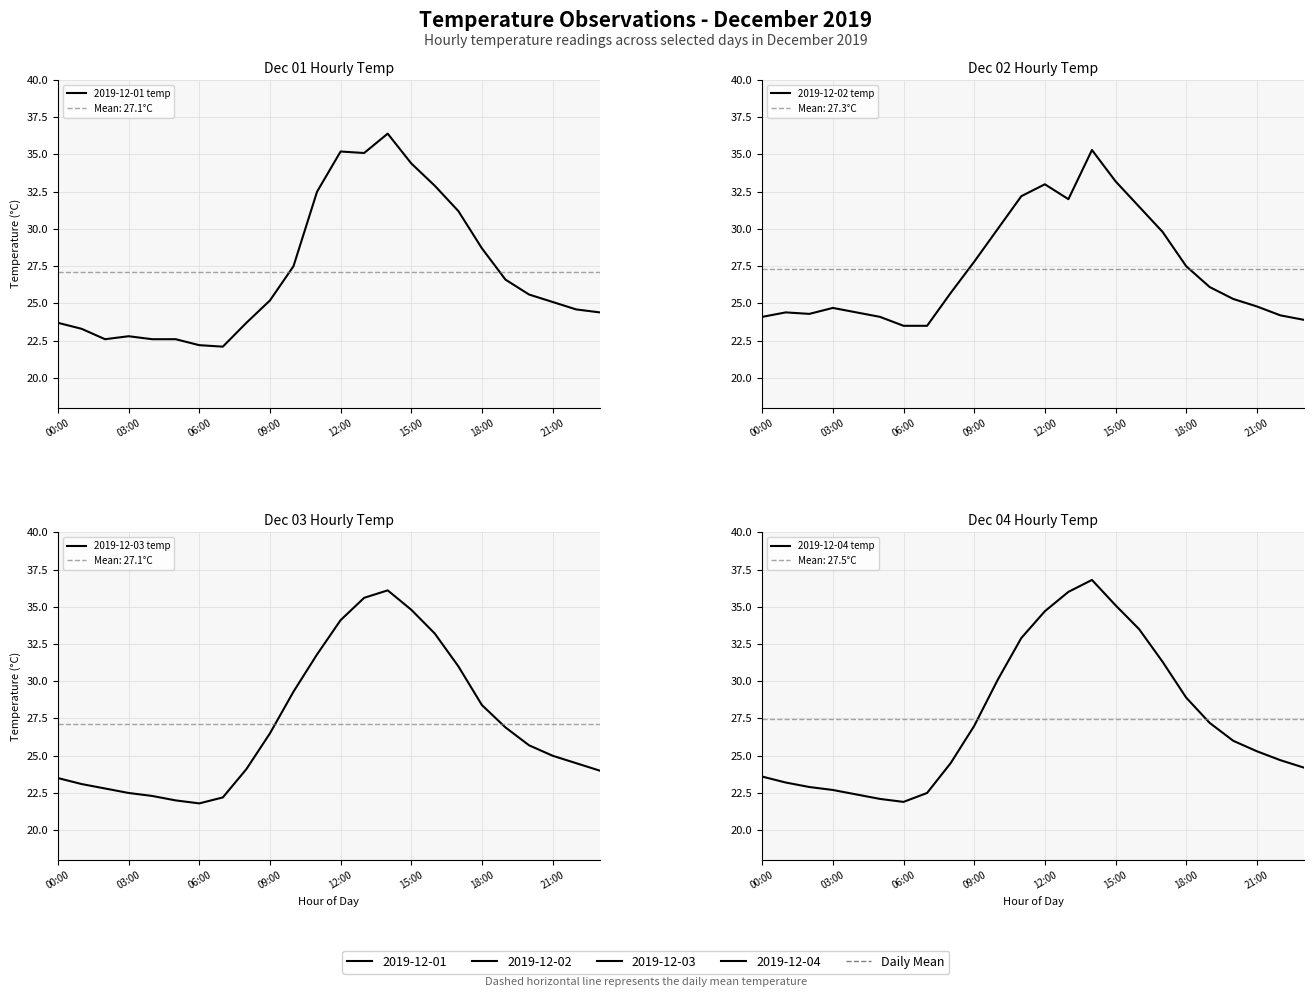

Does the chart have visible grid lines?

Yes